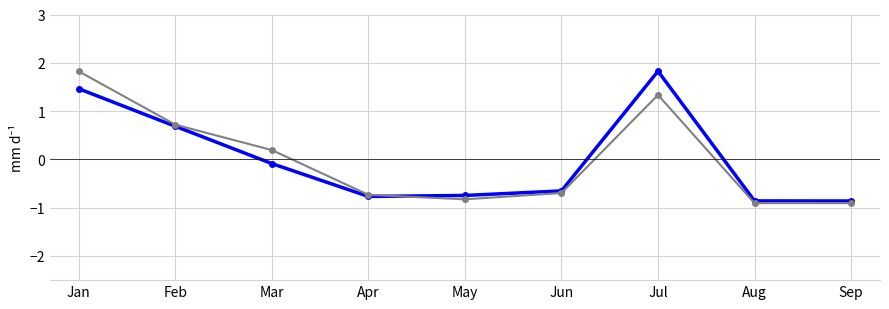

How many data points does each series have?

9